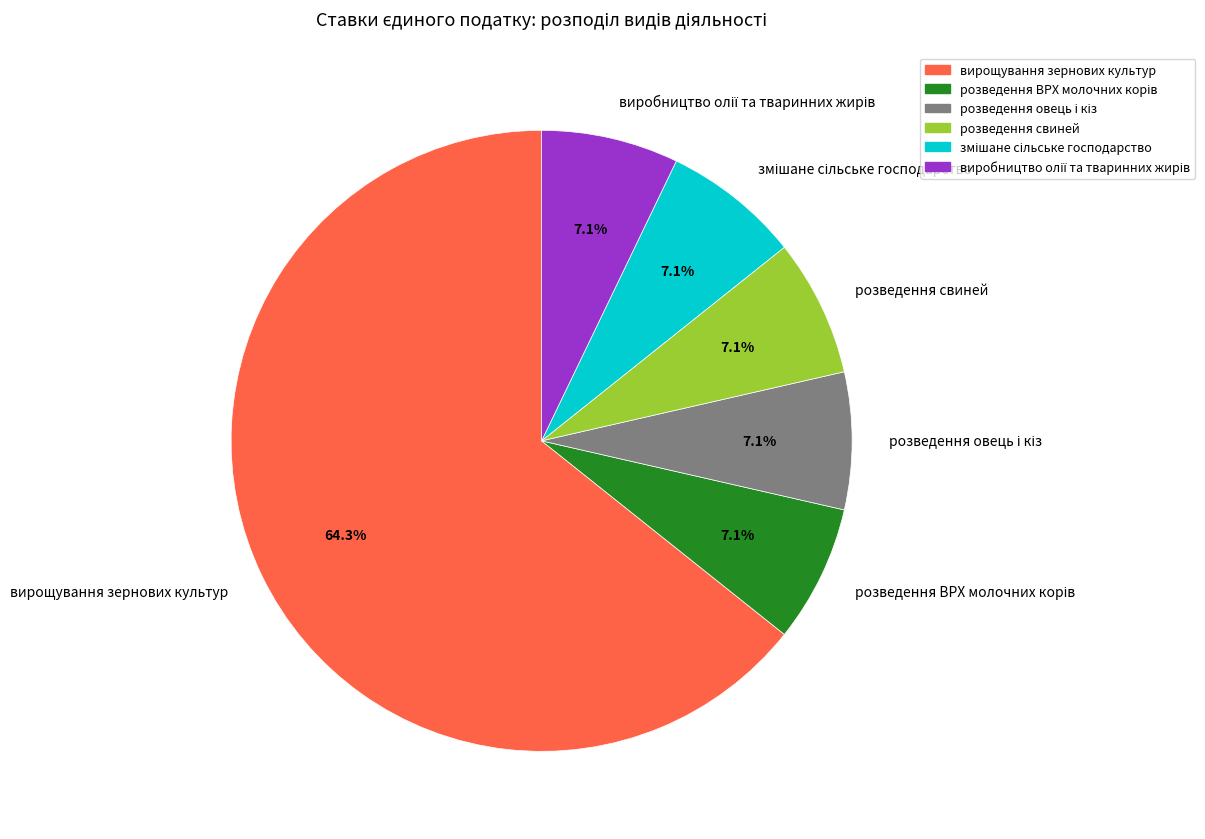

Is there any slice that represents more than half of the pie?

Yes